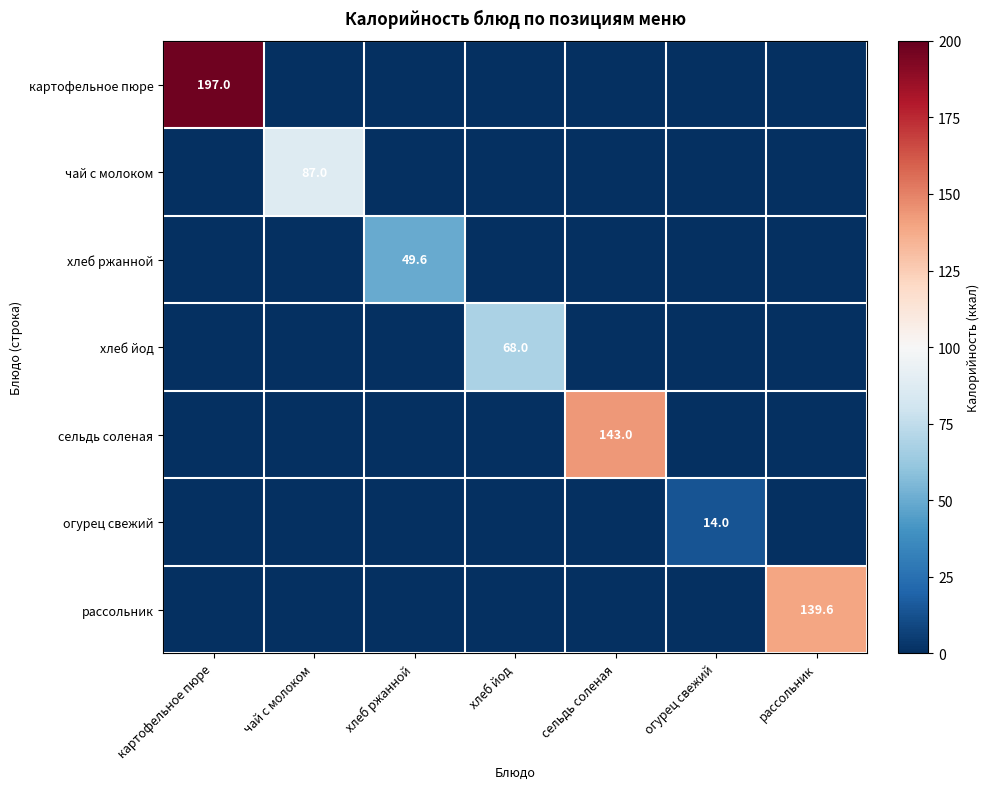

Which category has the lowest value in the чай с молоком series?

картофельное пюре